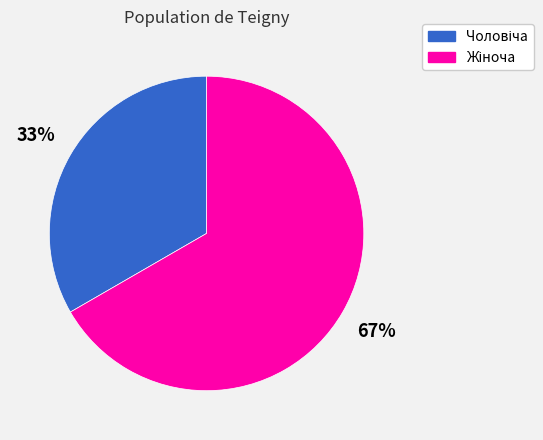

To the nearest percent, what is the average slice percentage?

50%